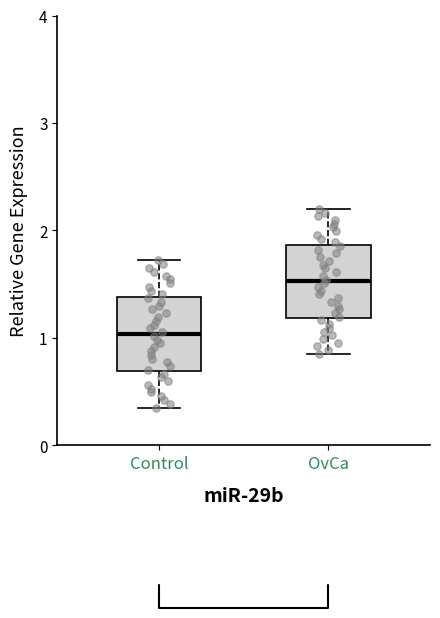

Reading left to right, transcribe this box plot: for each box, give where its median line is, the range the box spans, and where its two whiskers end, as read against the y-axis. The values are not printed on the chart, so give them approximately, as read against the axis.

Control: median 1.0, box 0.7 to 1.4, whiskers 0.4 to 1.7
OvCa: median 1.5, box 1.2 to 1.9, whiskers 0.9 to 2.2